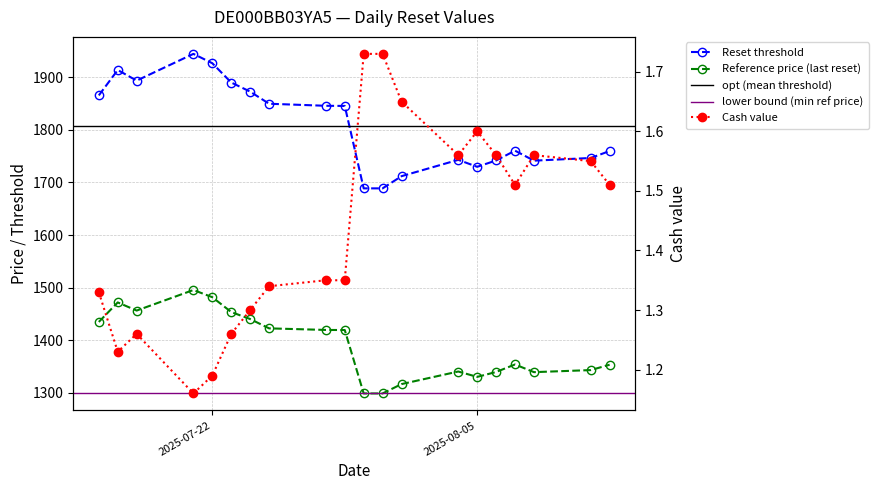

What position from the right is 2025-07-17?

19